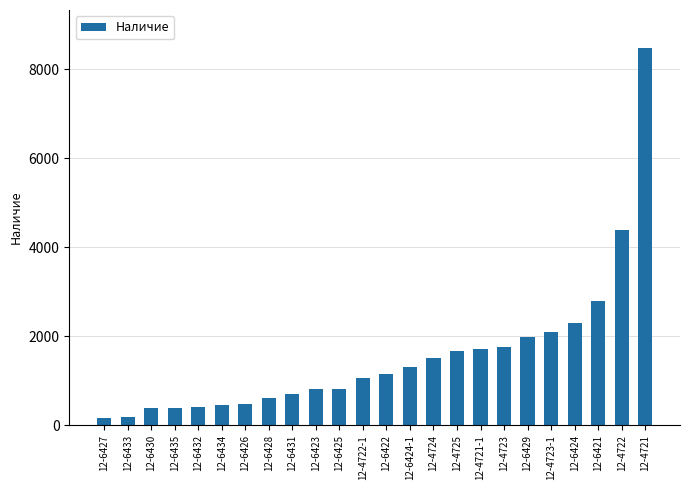

What is the label of the 20th bar from the right?

12-6432